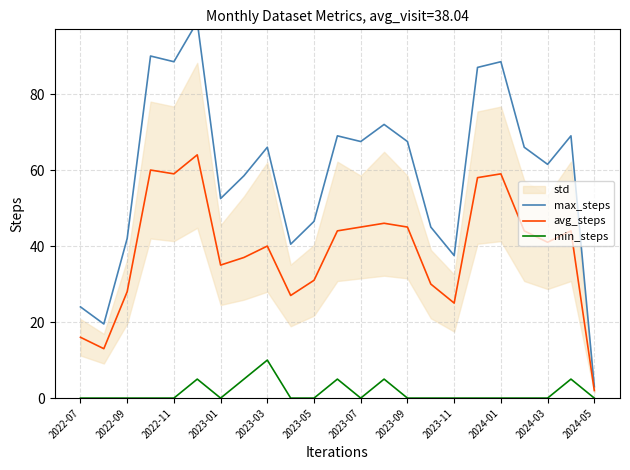

True or false: avg_steps and min_steps cross at least once.

False